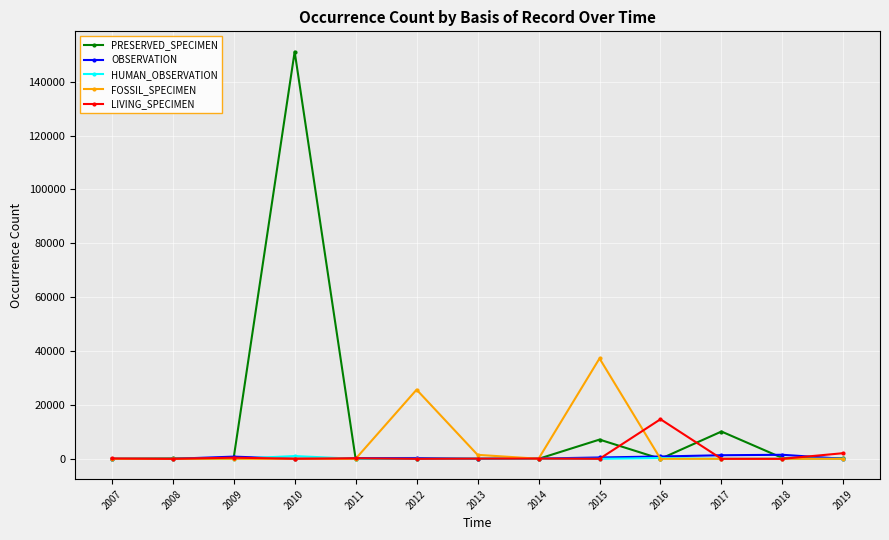

How many lines are shown in the chart?

5